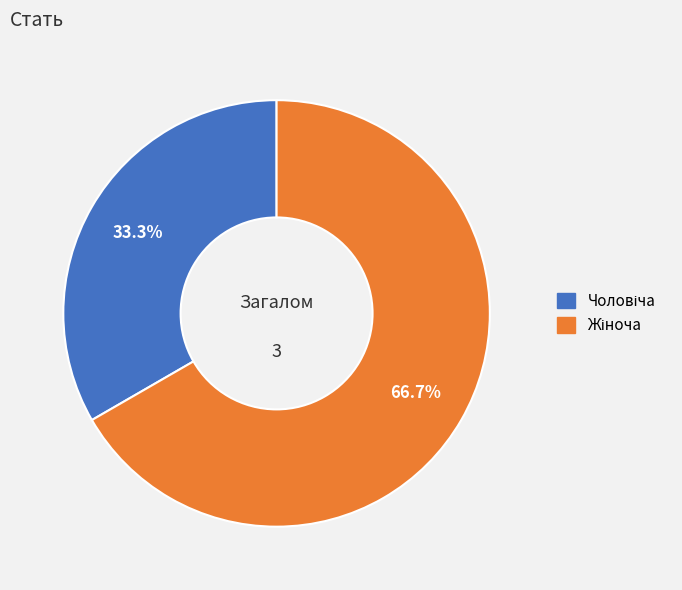

Is there any slice that represents more than half of the pie?

Yes